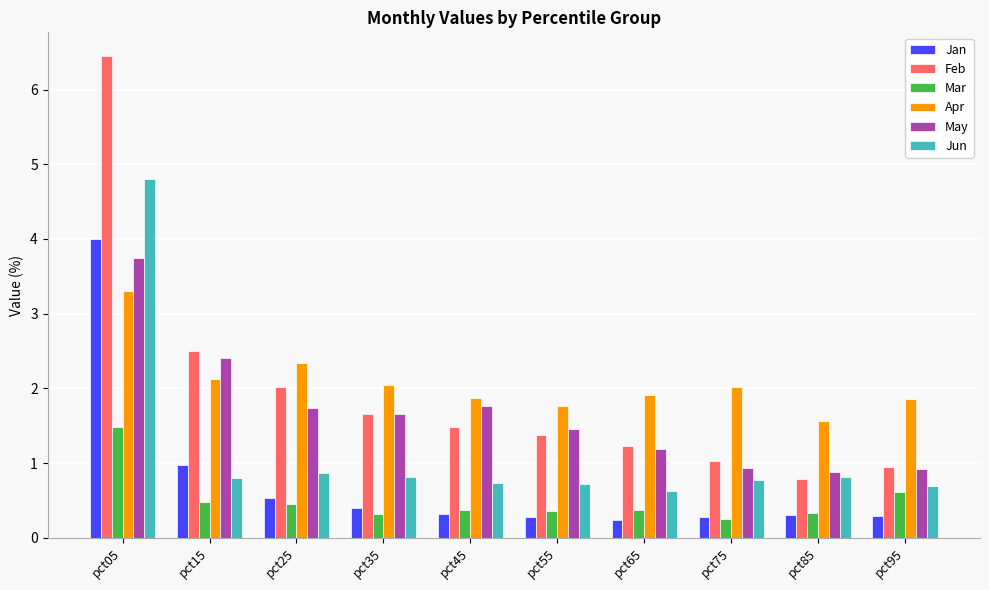

Is the value of Apr at pct05 greater than the value of Feb at pct95?

Yes